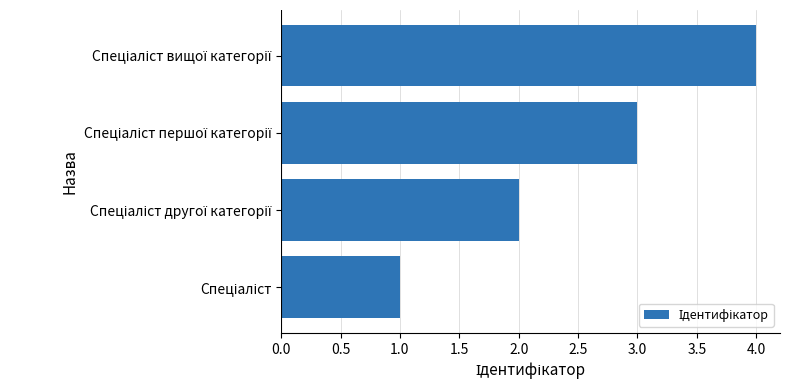

Are the bars grouped side by side (vs. stacked)?

No